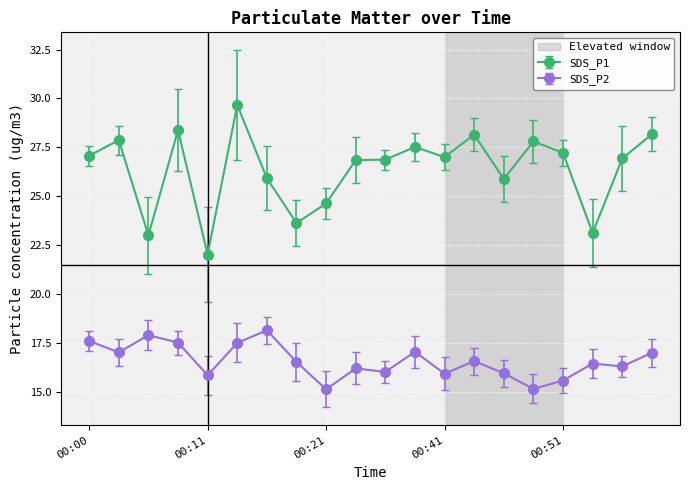

What is the greatest value displayed?

29.7